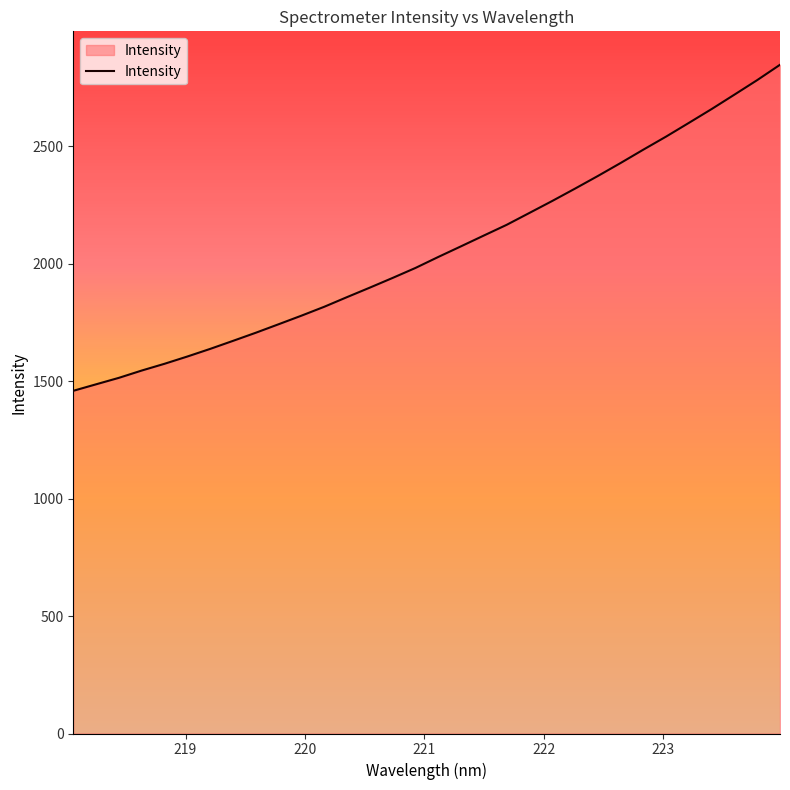

What is the difference between the maximum and minimum values?

1388.4